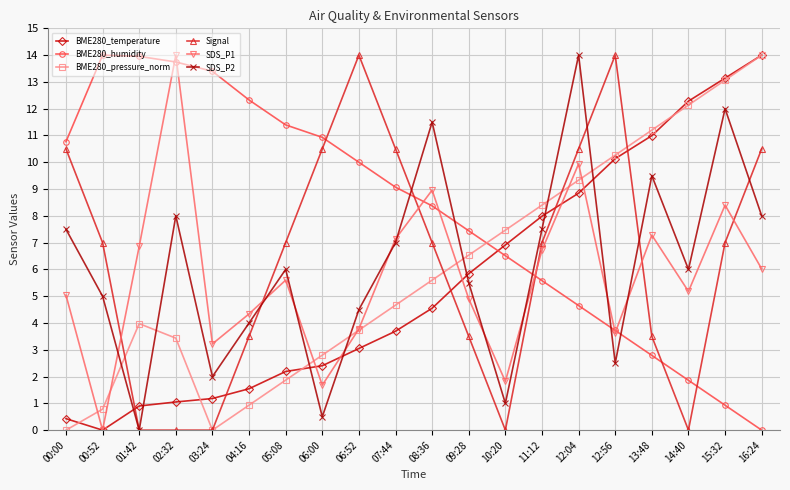

Where is the first local minimum for BME280_temperature?

00:52